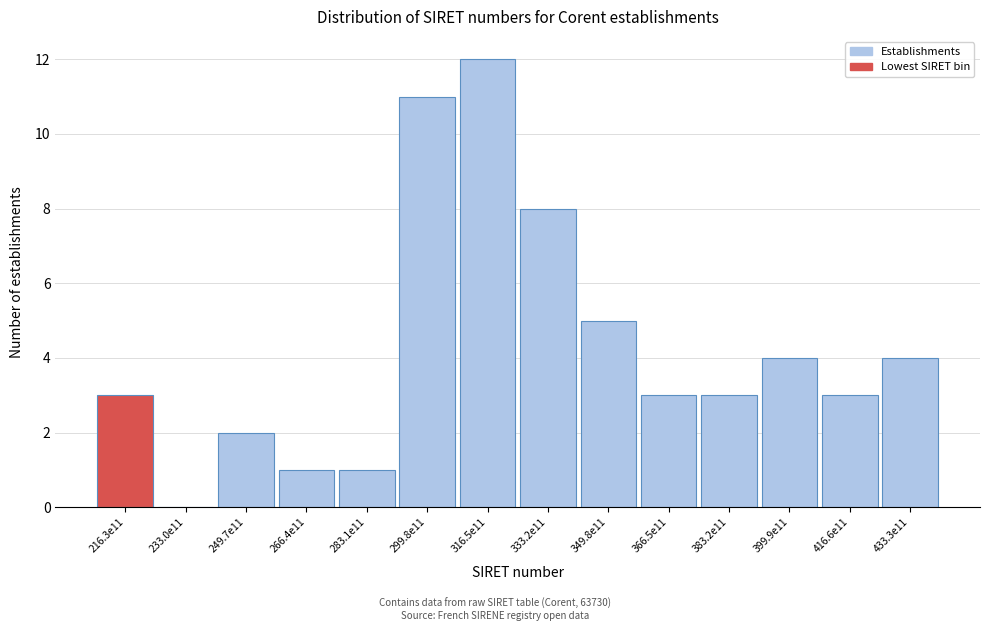

Reading left to right, transcribe all the data shown in this chart.

216.3e11=3	233.0e11=0	249.7e11=2	266.4e11=1	283.1e11=1	299.8e11=11	316.5e11=12	333.2e11=8	349.8e11=5	366.5e11=3	383.2e11=3	399.9e11=4	416.6e11=3	433.3e11=4